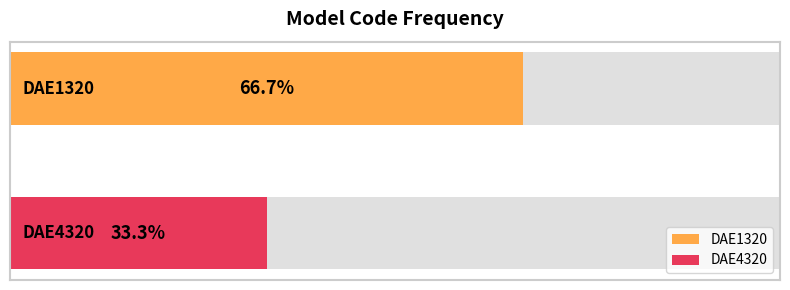

Does the chart contain stacked bars?

No